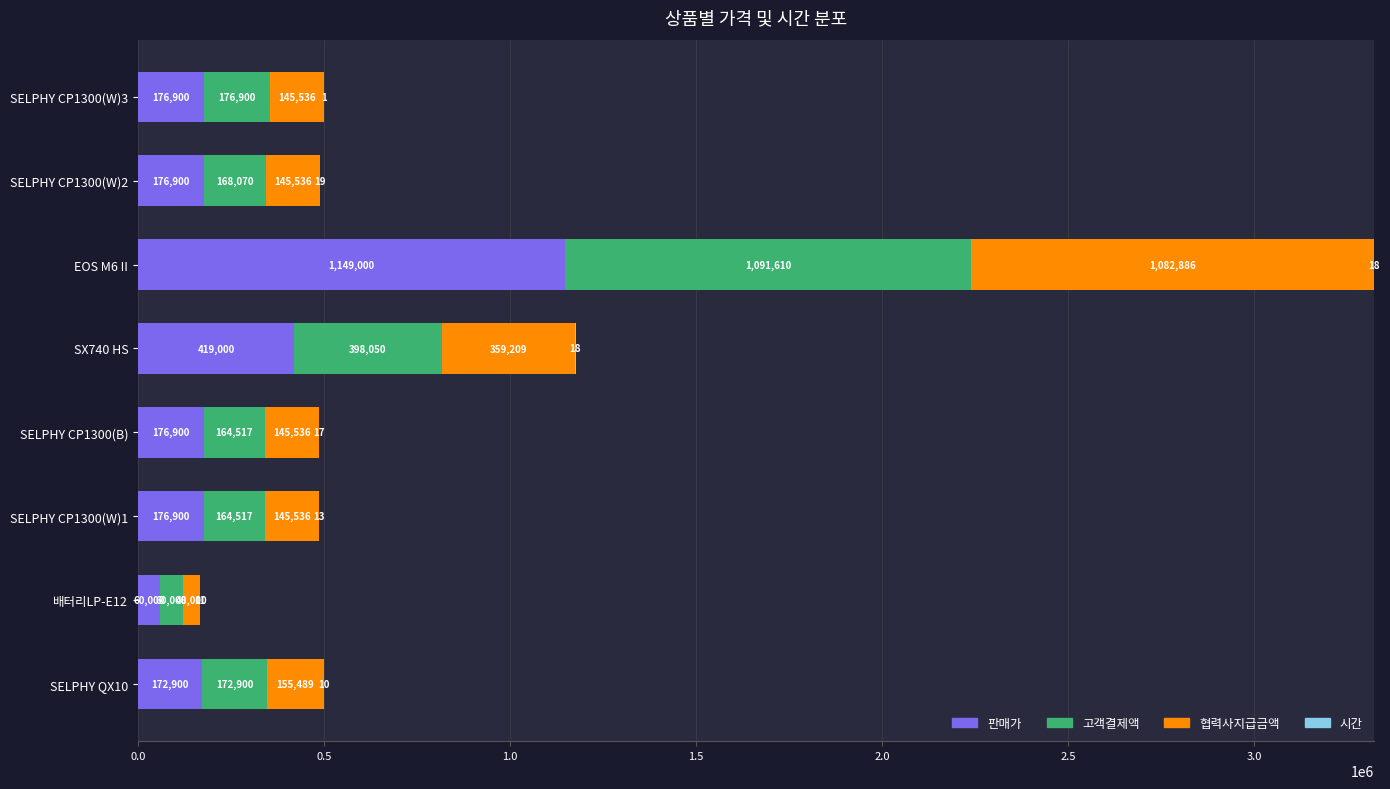

How many distinct data groups are displayed?

4